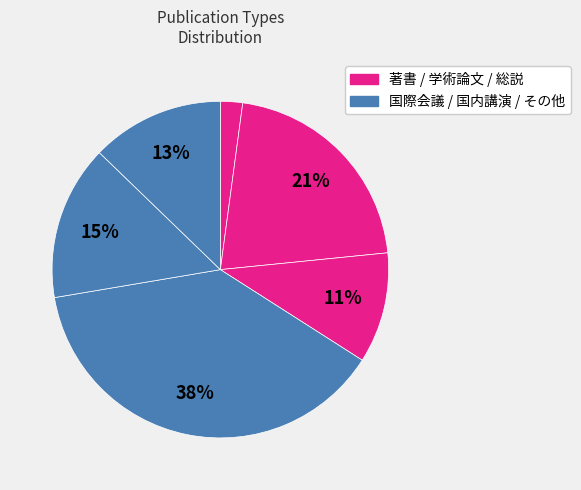

How many segments does this pie chart have?

6